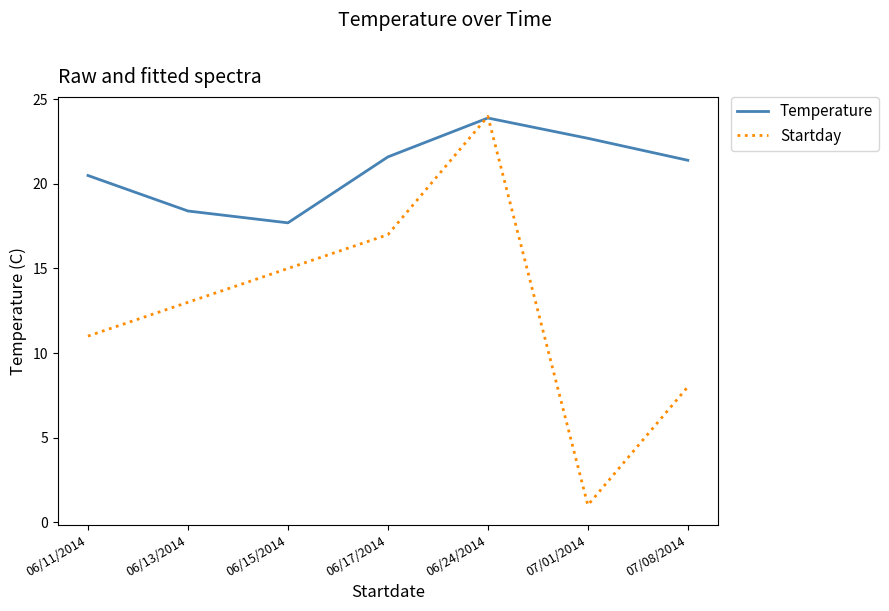

Between 06/15/2014 and 06/17/2014, which series saw the biggest shift?

Temperature